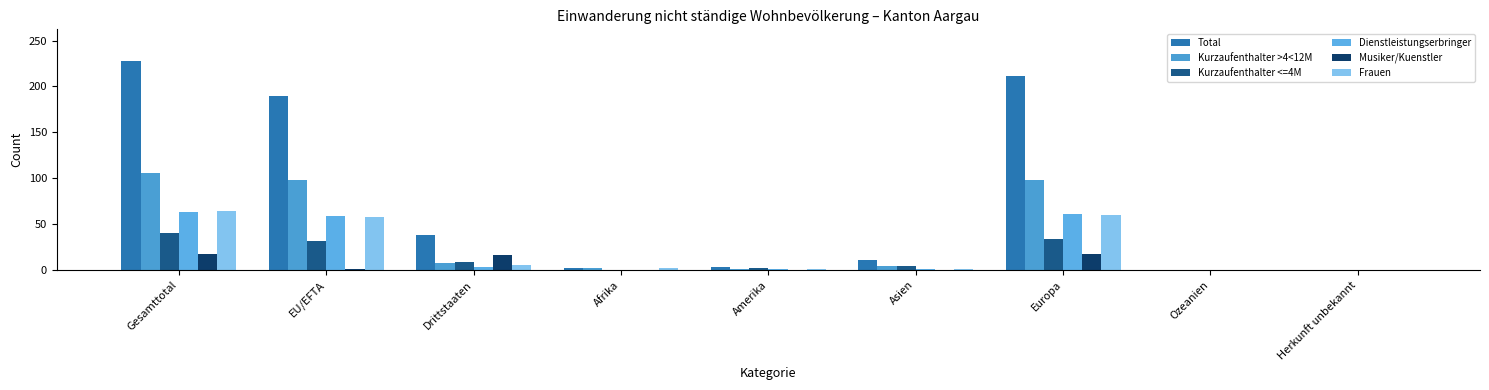

What is the label of the 4th bar from the left?

Afrika